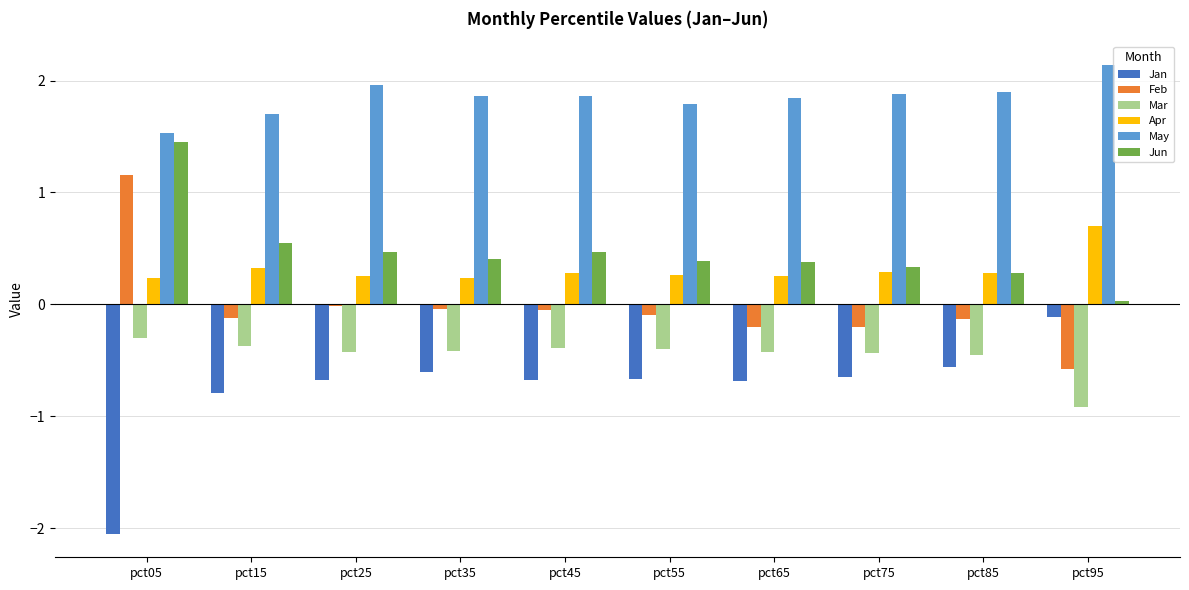

Is the value of Jan at pct25 greater than the value of Jun at pct55?

No